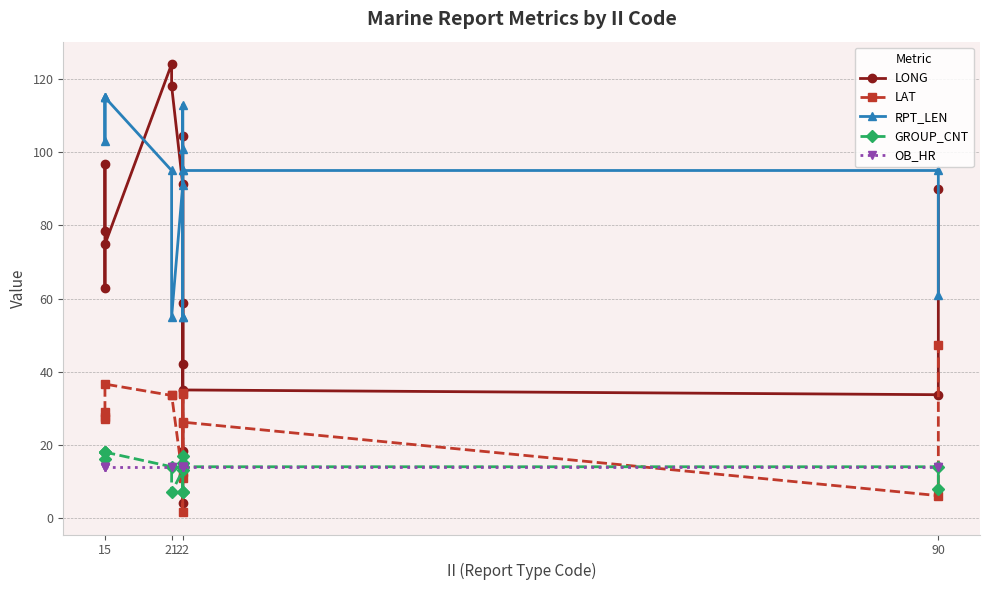

How many intersections are there between LONG and RPT_LEN?

7